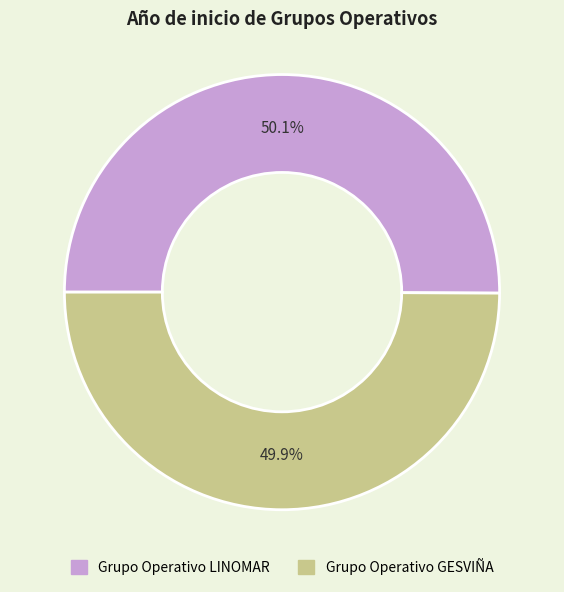

Approximately how many times larger is the value at Grupo Operativo LINOMAR compared to Grupo Operativo GESVIÑA?

1.0